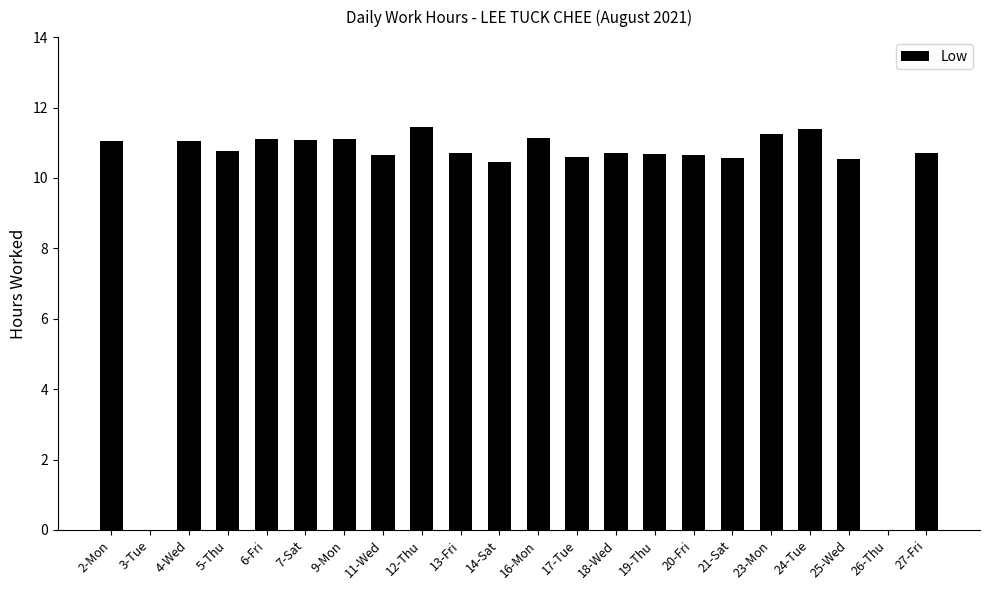

What is the greatest value displayed?

11.4